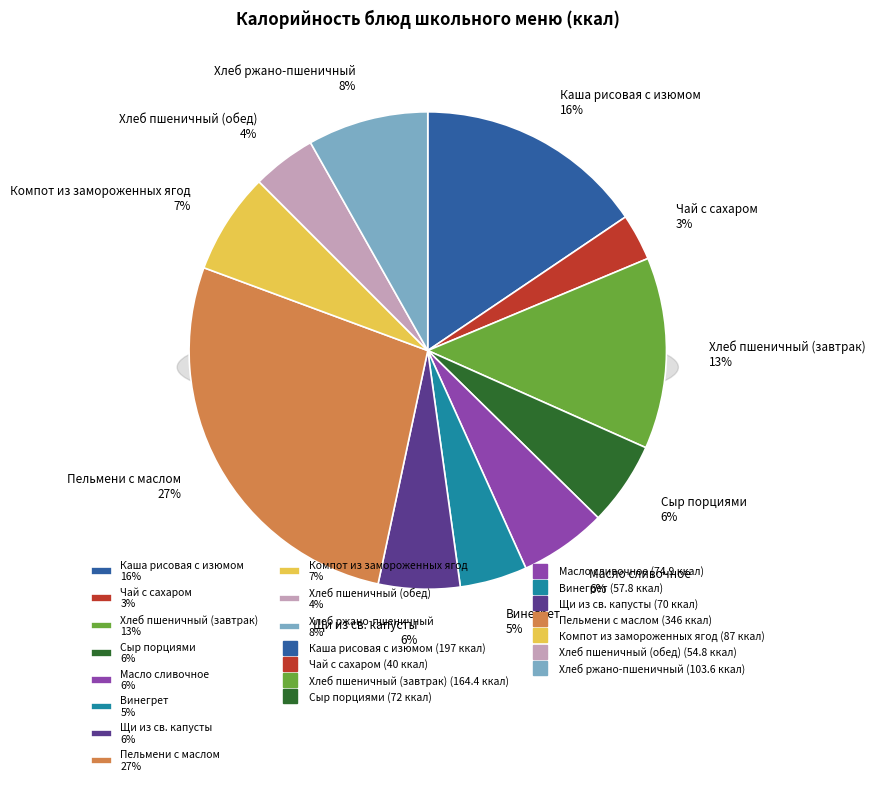

To the nearest percent, what percentage of the pie is Компот из замороженных ягод?

7%